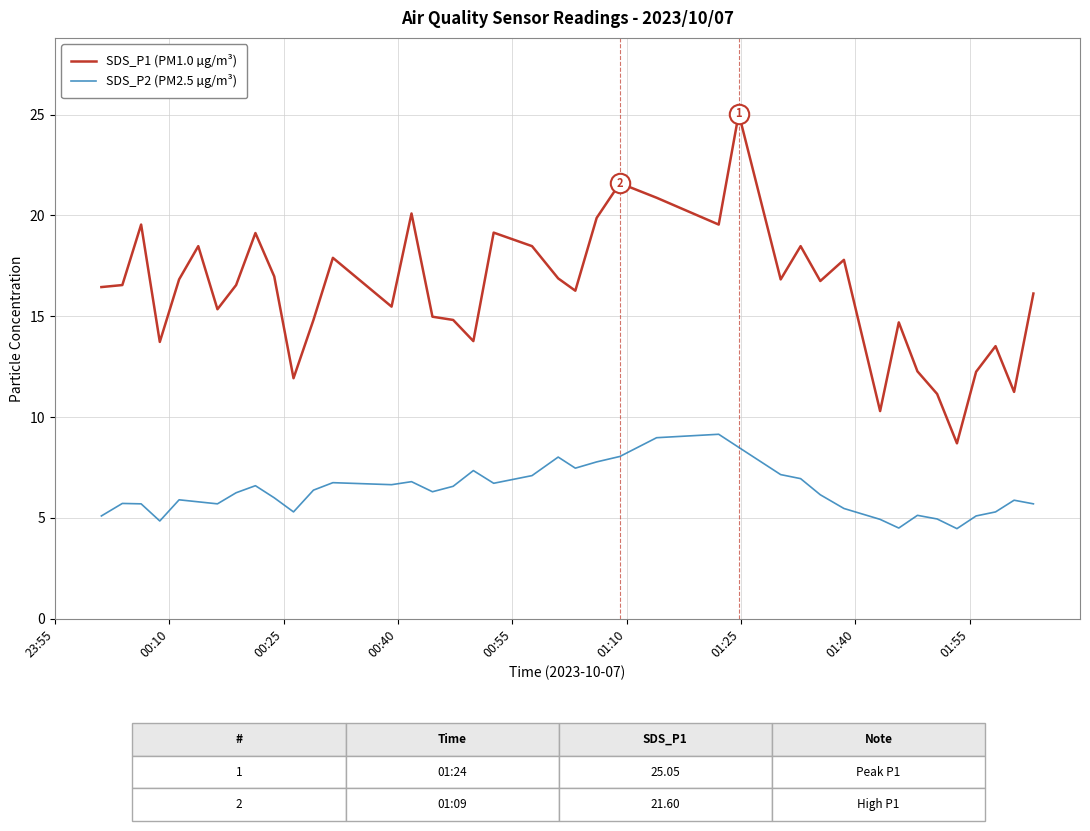

What is the smallest value displayed?

4.5